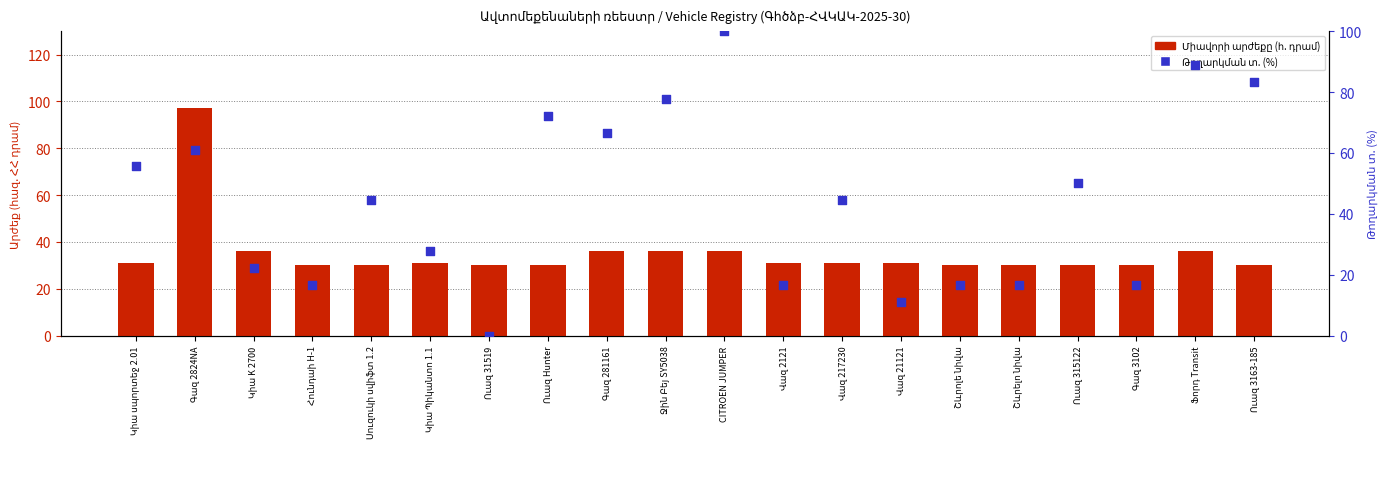

Is the value of Միավորի արժեքը (հ. դրամ) at Կիա K 2700 greater than the value of Թողարկման տ. (%-ային) at Ուազ 315122?

No